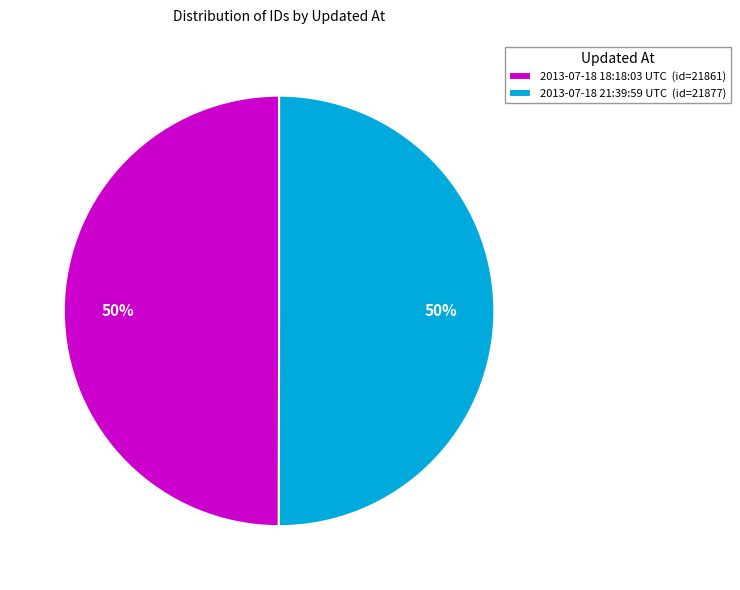

To the nearest percent, what is the average slice percentage?

50%